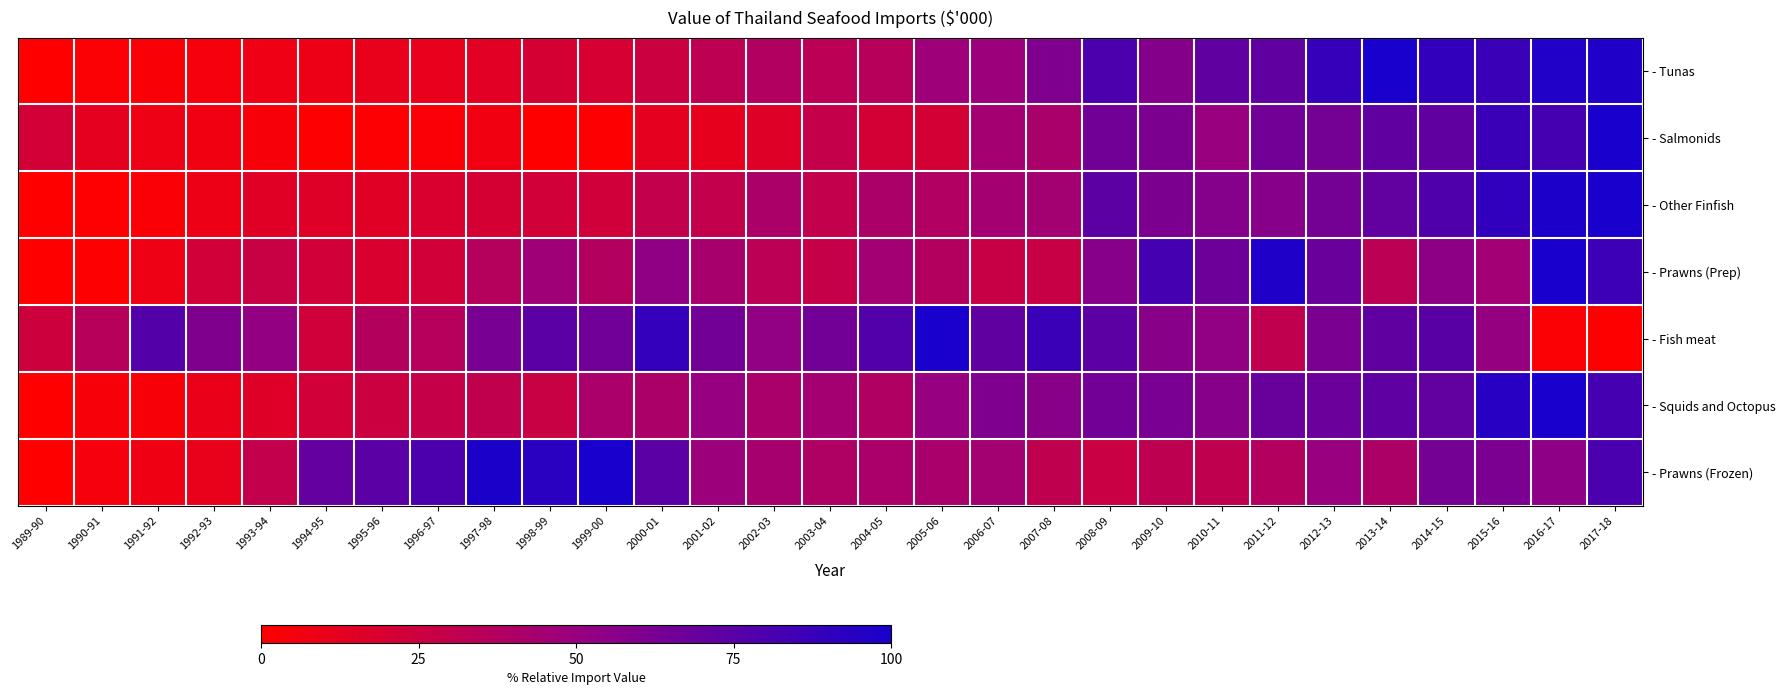

Reading right to left, extract all data points from this chart.

- Tunas: 2017-18=97.5	2016-17=96.6	2015-16=87.1	2014-15=90.1	2013-14=100.0	2012-13=88.3	2011-12=71.9	2010-11=71.8	2009-10=58.1	2008-09=79.8	2007-08=60.1	2006-07=48.3	2005-06=47.6	2004-05=35.0	2003-04=33.2	2002-03=37.8	2001-02=32.2	2000-01=25.3	1999-00=19.9	1998-99=20.8	1997-98=14.4	1996-97=11.0	1995-96=10.9	1994-95=8.7	1993-94=7.9	1992-93=5.0	1991-92=2.9	1990-91=2.3	1989-90=0.0
- Salmonids: 2017-18=100.0	2016-17=82.7	2015-16=87.4	2014-15=71.9	2013-14=71.7	2012-13=63.8	2011-12=64.9	2010-11=49.6	2009-10=61.0	2008-09=65.5	2007-08=41.7	2006-07=44.3	2005-06=21.3	2004-05=21.1	2003-04=29.0	2002-03=15.6	2001-02=11.5	2000-01=12.2	1999-00=1.1	1998-99=0.0	1997-98=6.8	1996-97=2.5	1995-96=1.2	1994-95=1.0	1993-94=3.7	1992-93=6.9	1991-92=8.3	1990-91=12.2	1989-90=21.6
- Other Finfish: 2017-18=100.0	2016-17=98.6	2015-16=90.7	2014-15=78.3	2013-14=71.3	2012-13=63.7	2011-12=56.7	2010-11=57.5	2009-10=60.9	2008-09=73.2	2007-08=44.9	2006-07=44.1	2005-06=38.2	2004-05=41.0	2003-04=30.0	2002-03=41.0	2001-02=30.1	2000-01=29.9	1999-00=23.0	1998-99=22.6	1997-98=21.0	1996-97=18.7	1995-96=14.9	1994-95=15.6	1993-94=15.1	1992-93=8.7	1991-92=2.4	1990-91=0.4	1989-90=0.0
- Prawns (Prep): 2017-18=85.7	2016-17=100.0	2015-16=45.6	2014-15=54.6	2013-14=32.7	2012-13=68.2	2011-12=97.9	2010-11=66.9	2009-10=82.8	2008-09=56.9	2007-08=27.7	2006-07=27.7	2005-06=37.0	2004-05=45.2	2003-04=28.2	2002-03=33.5	2001-02=42.8	2000-01=53.2	1999-00=37.3	1998-99=47.1	1997-98=36.2	1996-97=22.0	1995-96=18.4	1994-95=22.0	1993-94=26.7	1992-93=22.6	1991-92=8.6	1990-91=0.9	1989-90=0.0
- Fish meat: 2017-18=0.0	2016-17=2.0	2015-16=51.4	2014-15=74.9	2013-14=71.6	2012-13=62.0	2011-12=30.7	2010-11=52.5	2009-10=56.1	2008-09=73.3	2007-08=87.3	2006-07=71.7	2005-06=100.0	2004-05=77.5	2003-04=65.0	2002-03=52.4	2001-02=64.6	2000-01=89.0	1999-00=65.9	1998-99=74.2	1997-98=62.8	1996-97=35.9	1995-96=36.3	1994-95=22.7	1993-94=51.7	1992-93=59.5	1991-92=77.3	1990-91=35.0	1989-90=24.3
- Squids and Octopus: 2017-18=82.5	2016-17=100.0	2015-16=94.0	2014-15=71.4	2013-14=72.8	2012-13=67.4	2011-12=68.9	2010-11=57.3	2009-10=62.3	2008-09=64.5	2007-08=56.1	2006-07=60.1	2005-06=51.1	2004-05=38.4	2003-04=44.3	2002-03=41.5	2001-02=50.9	2000-01=40.9	1999-00=41.3	1998-99=26.8	1997-98=30.1	1996-97=28.3	1995-96=25.9	1994-95=22.3	1993-94=15.5	1992-93=9.9	1991-92=3.3	1990-91=3.6	1989-90=0.0
- Prawns (Frozen): 2017-18=80.7	2016-17=54.1	2015-16=61.5	2014-15=64.0	2013-14=40.5	2012-13=49.7	2011-12=36.8	2010-11=30.9	2009-10=31.7	2008-09=26.3	2007-08=31.2	2006-07=44.8	2005-06=41.9	2004-05=41.2	2003-04=39.4	2002-03=43.3	2001-02=48.3	2000-01=73.8	1999-00=100.0	1998-99=93.0	1997-98=99.1	1996-97=79.9	1995-96=74.5	1994-95=70.9	1993-94=29.6	1992-93=10.9	1991-92=7.8	1990-91=4.9	1989-90=0.0